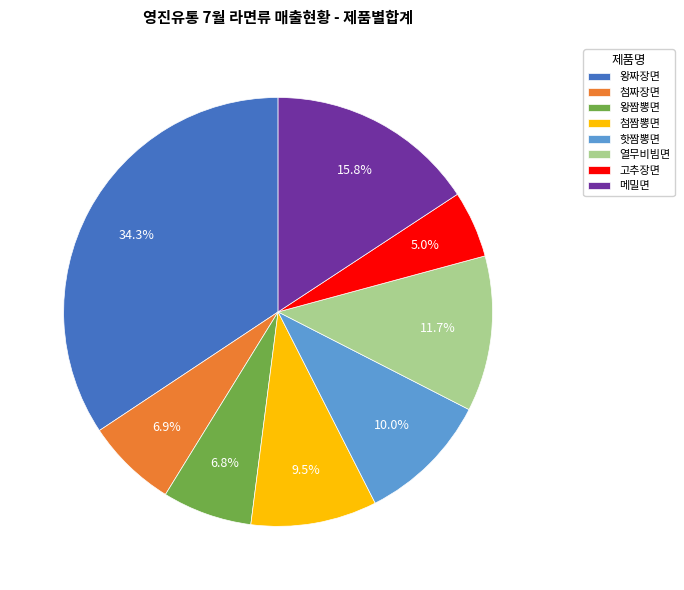

Combined, what portion of the pie is 열무비빔면 and 첨짜장면?

18.6%